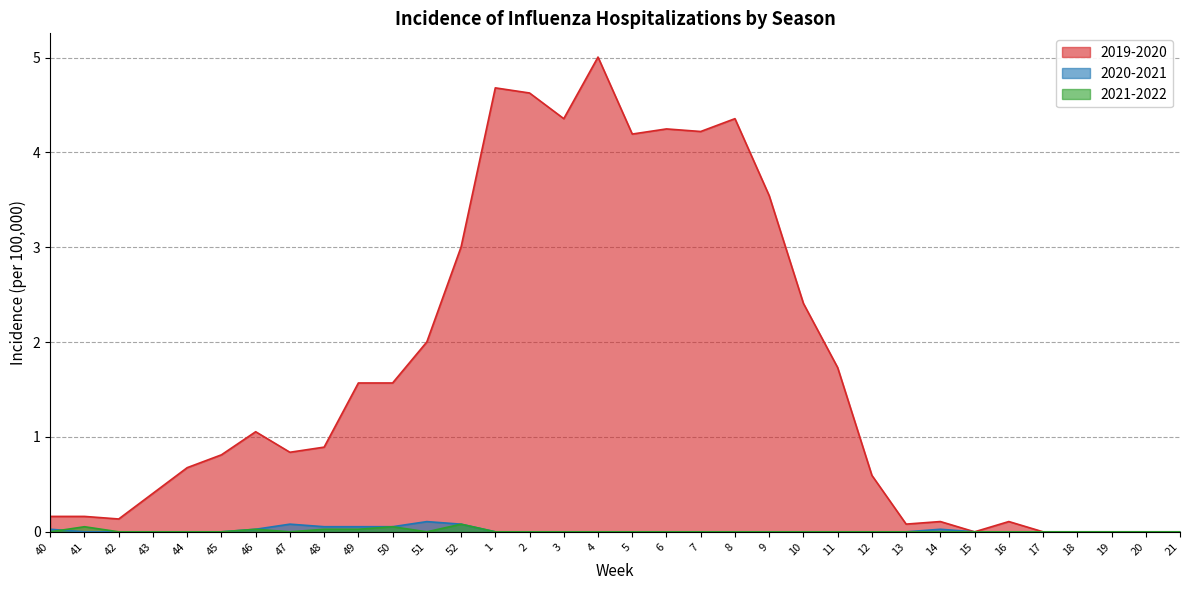

True or false: 2020-2021 has more than 0 interior local peaks.

True